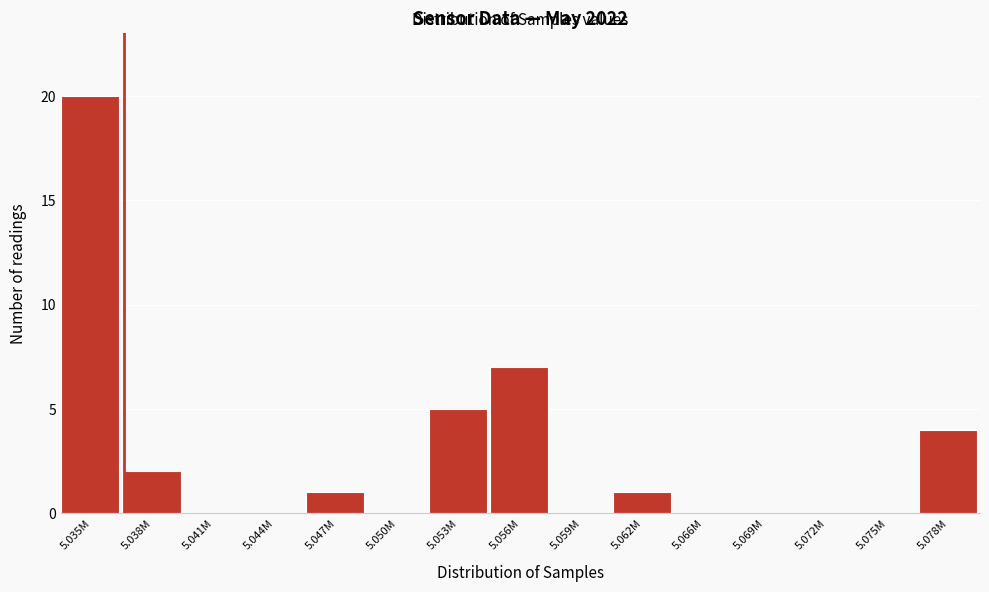

Reading right to left, what are all the values shown in this chart?

5.078M=4	5.075M=0	5.072M=0	5.069M=0	5.066M=0	5.062M=1	5.059M=0	5.056M=7	5.053M=5	5.050M=0	5.047M=1	5.044M=0	5.041M=0	5.038M=2	5.035M=20